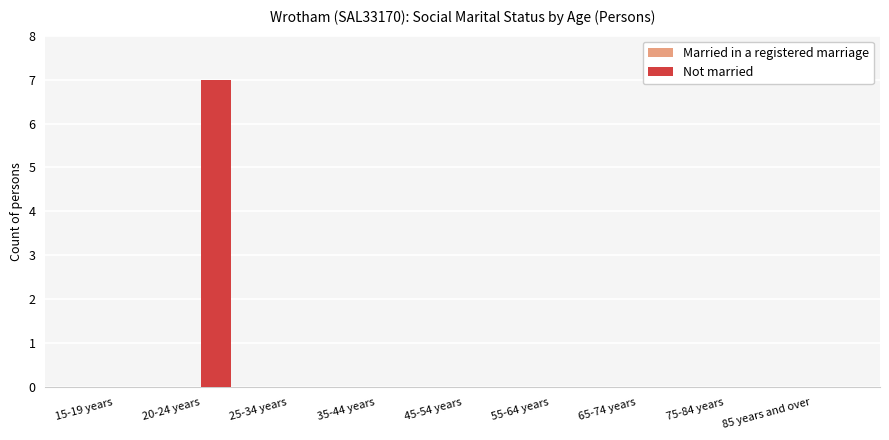

Between 20-24 years and 25-34 years, which is larger?

20-24 years